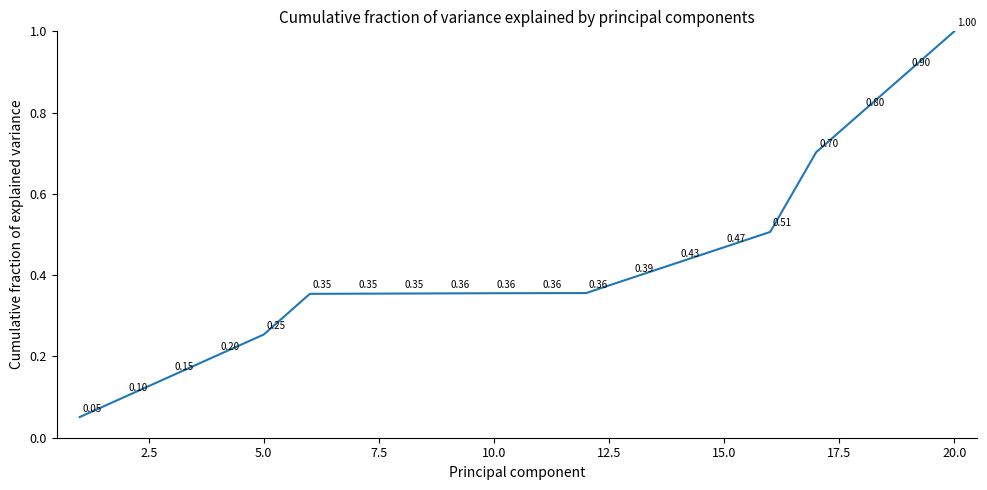

What is the difference between the maximum and minimum values?

0.9